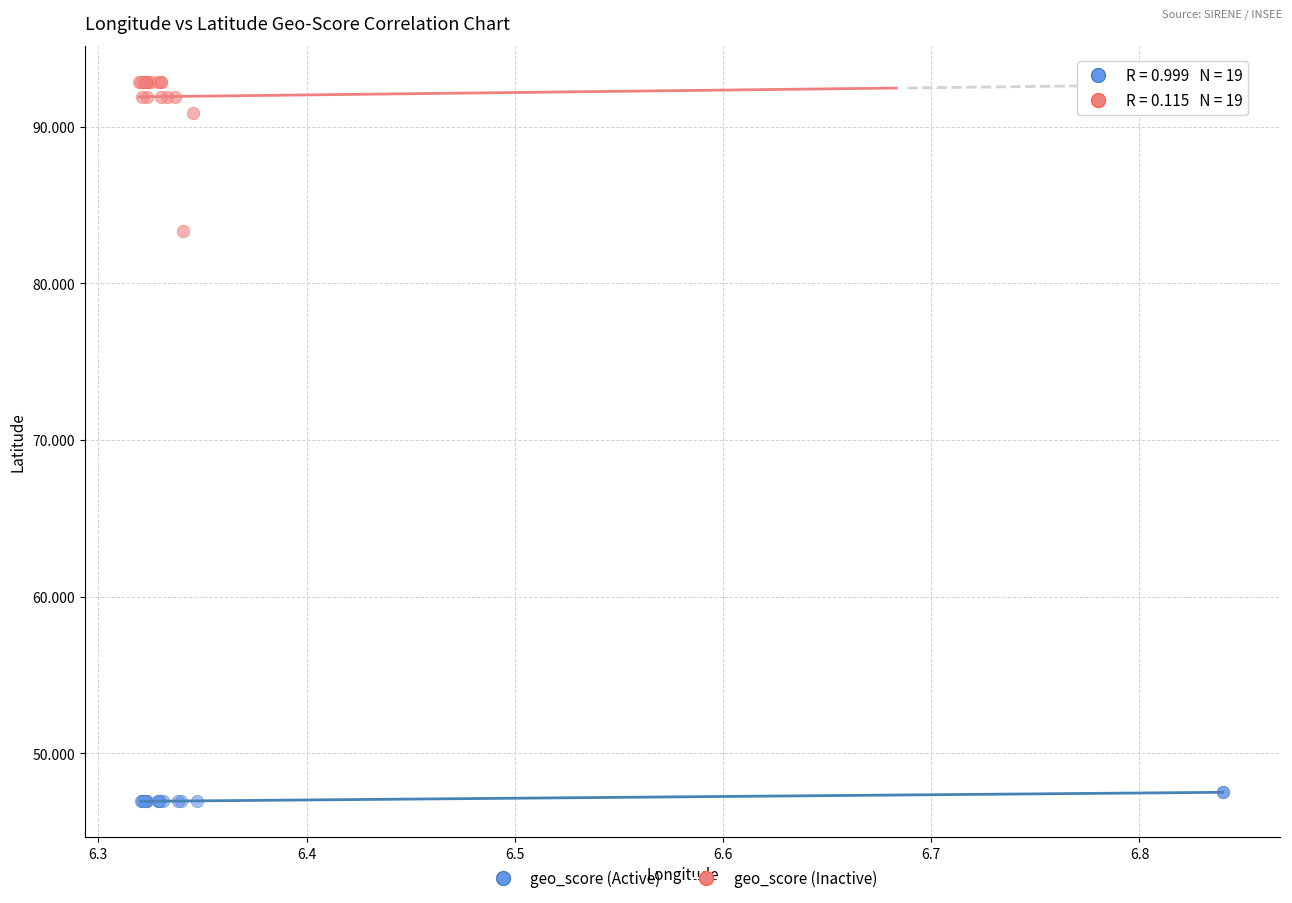

What are all the series names shown in the legend?

geo_score (Active), geo_score (Inactive)